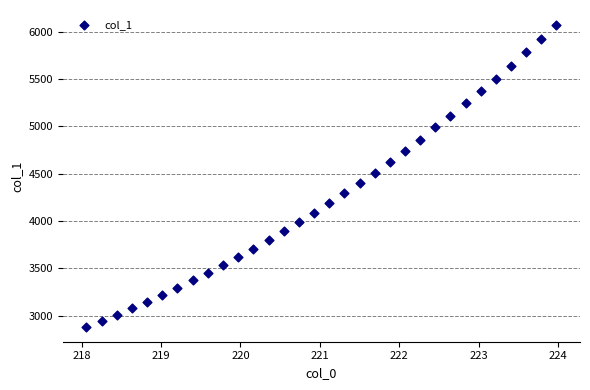

What is the range of X values (max minus min)?

5.9